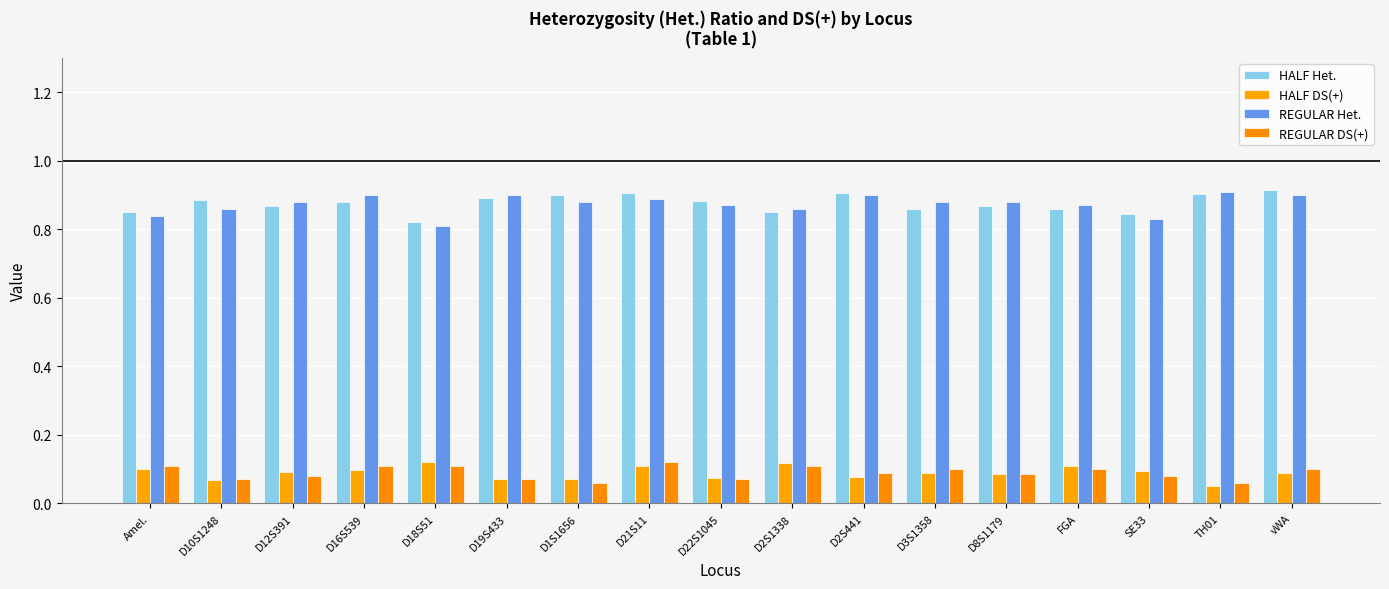

At TH01, list the series in order from largest to smallest.

REGULAR Het., HALF Het., REGULAR DS(+), HALF DS(+)